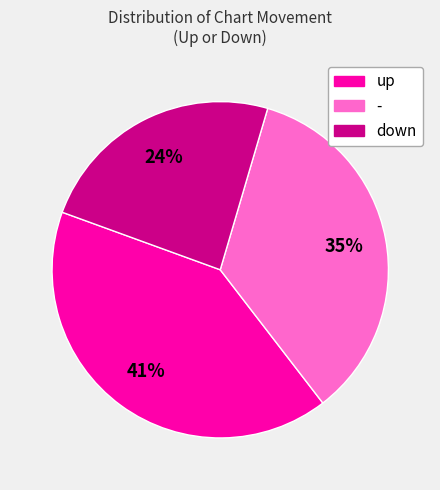

Which slice is the largest?

up